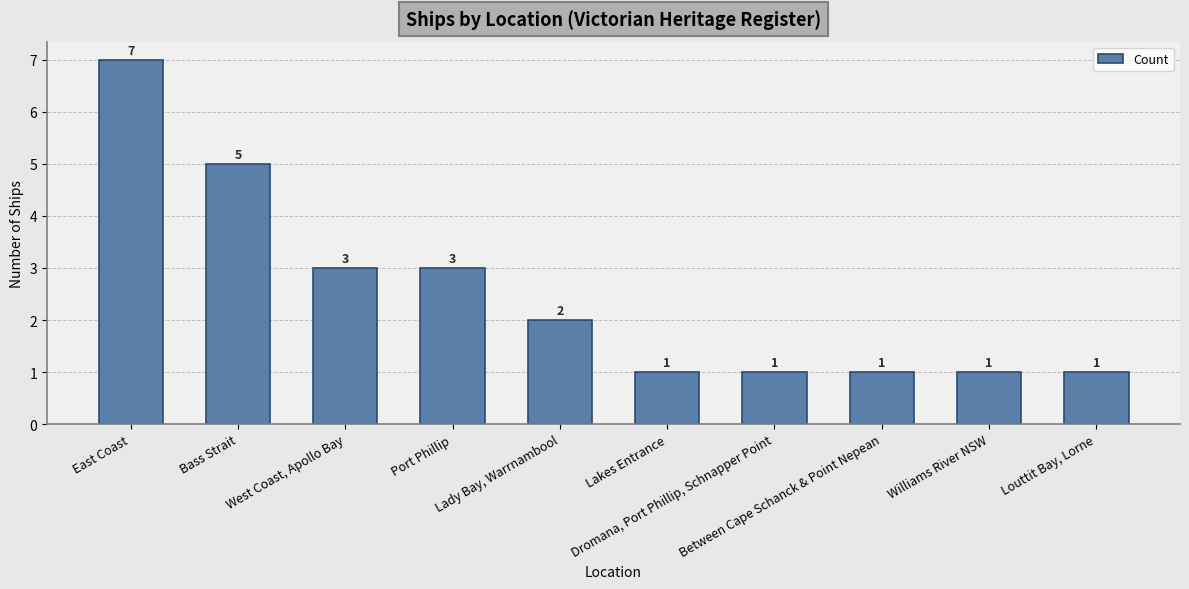

Count the values in the range 1 to 3.

8